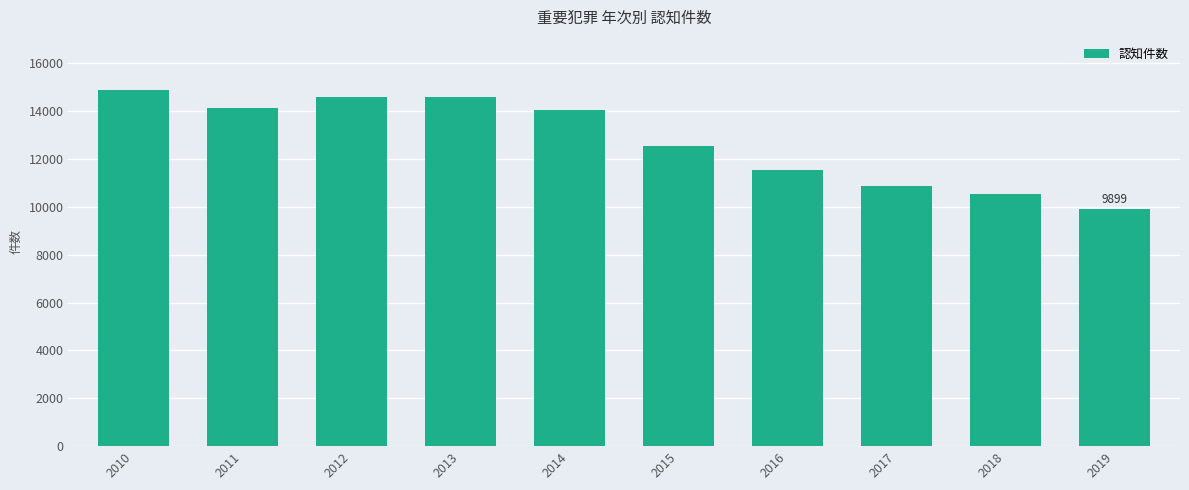

How many bars are there in total?

10